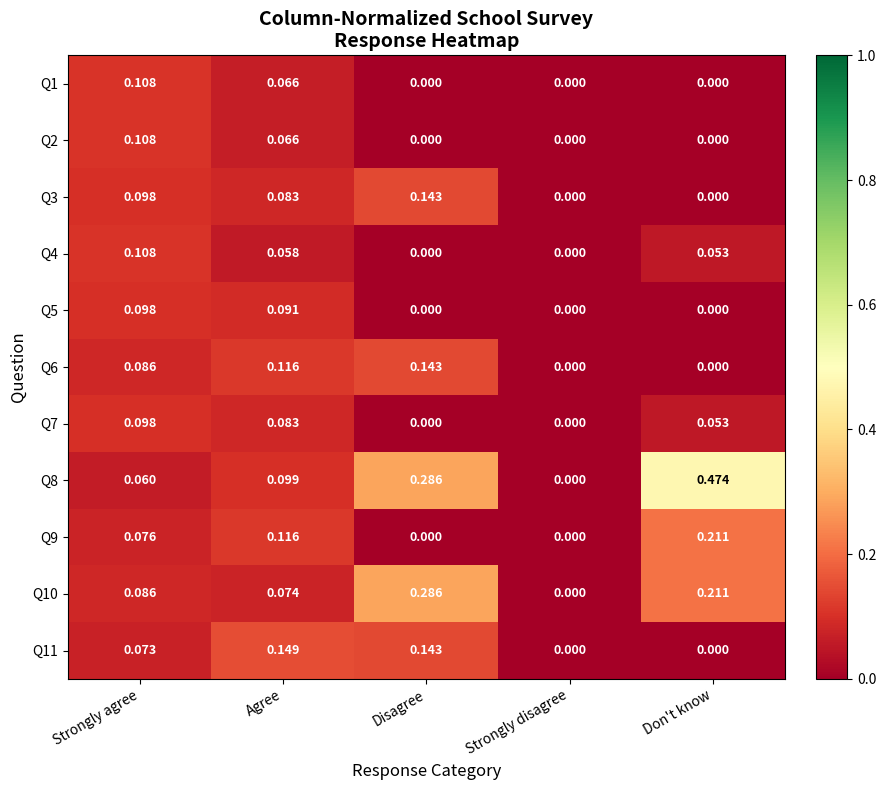

At which label does Q1 reach its peak?

Strongly agree